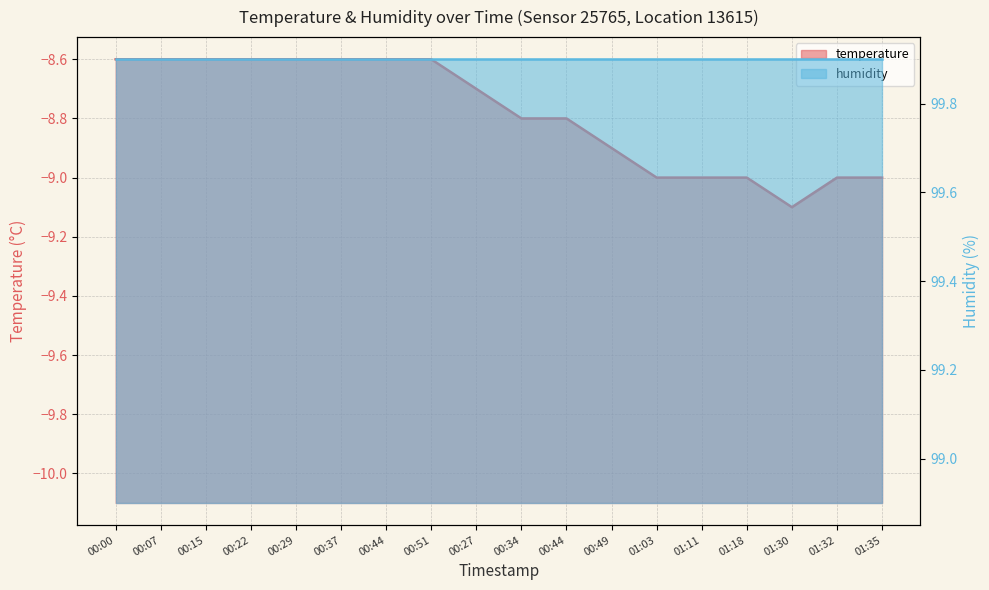

Count the values in the range -9 to -8.

17